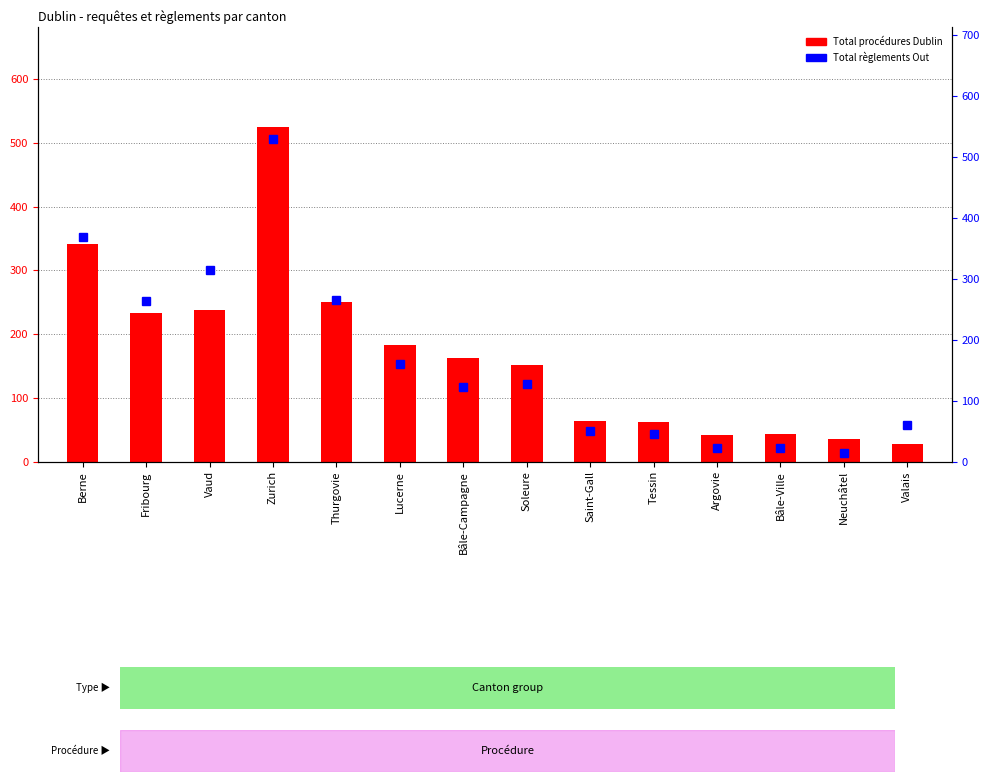

The Total règlements Out series shows 170 at Bâle-Campagne. True or false?

False